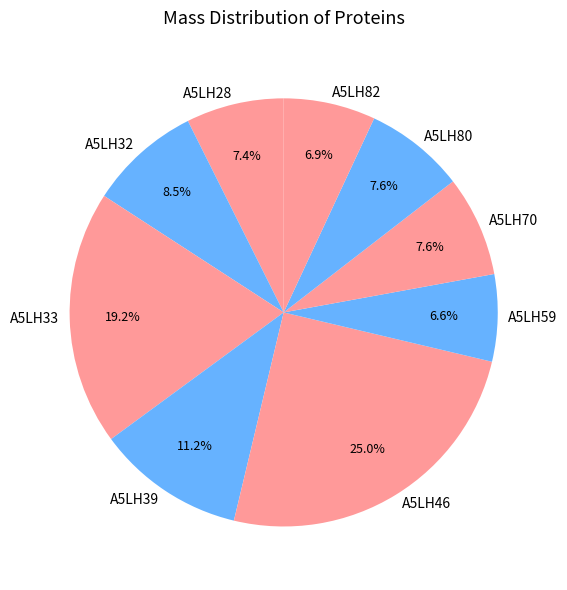

Does A5LH33 account for over 50% of the chart?

No